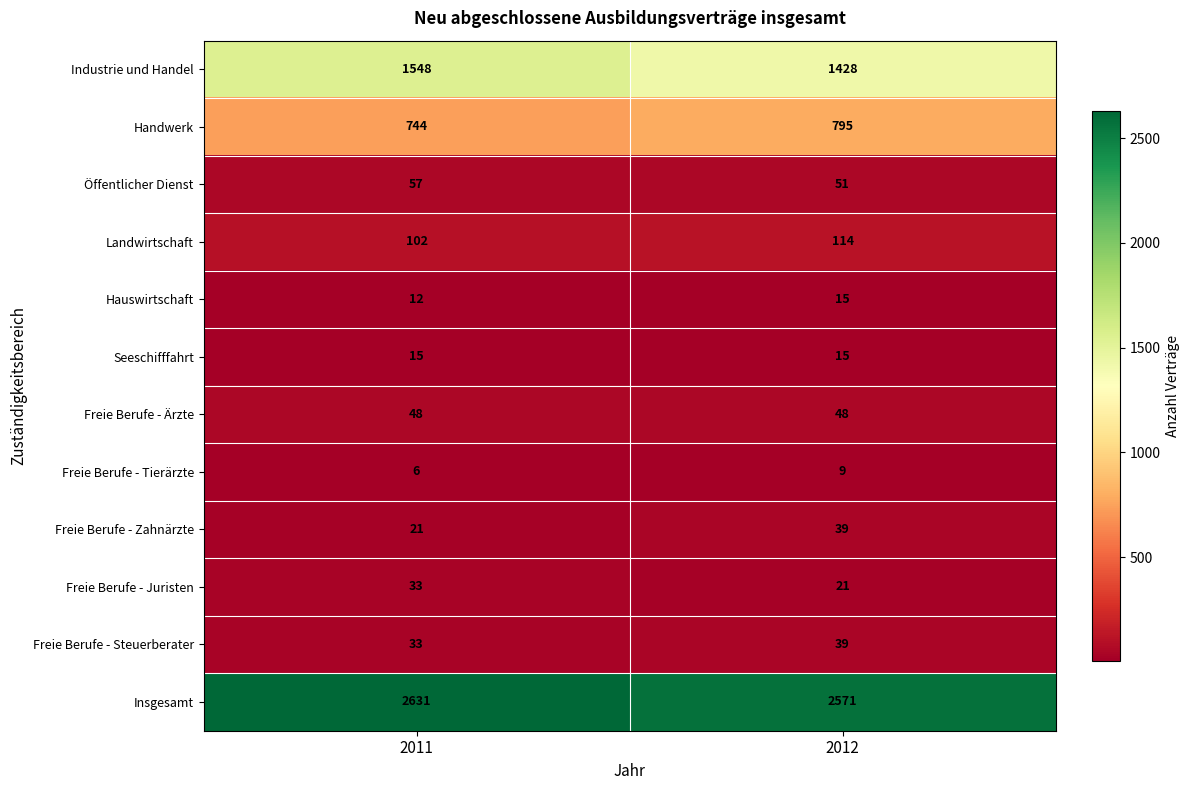

The Öffentlicher Dienst series shows 25 at 2012. True or false?

False